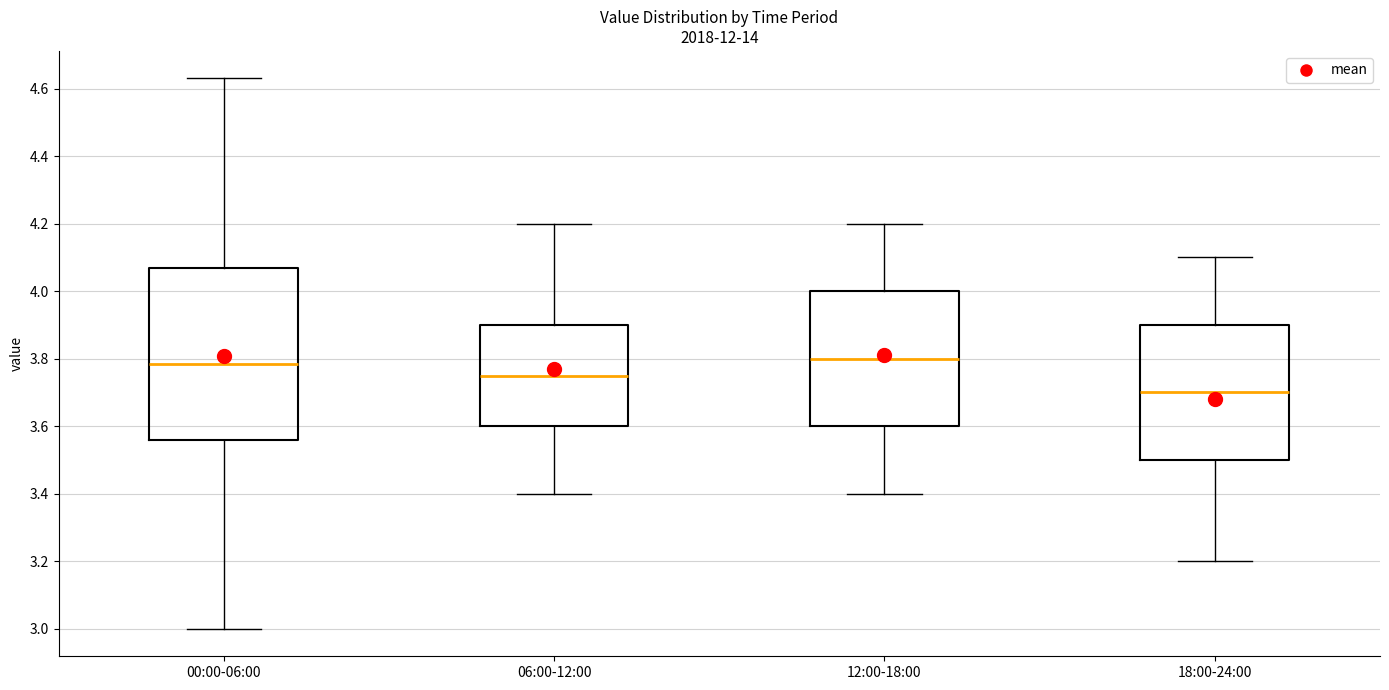

Which box has the lowest median line?

18:00-24:00